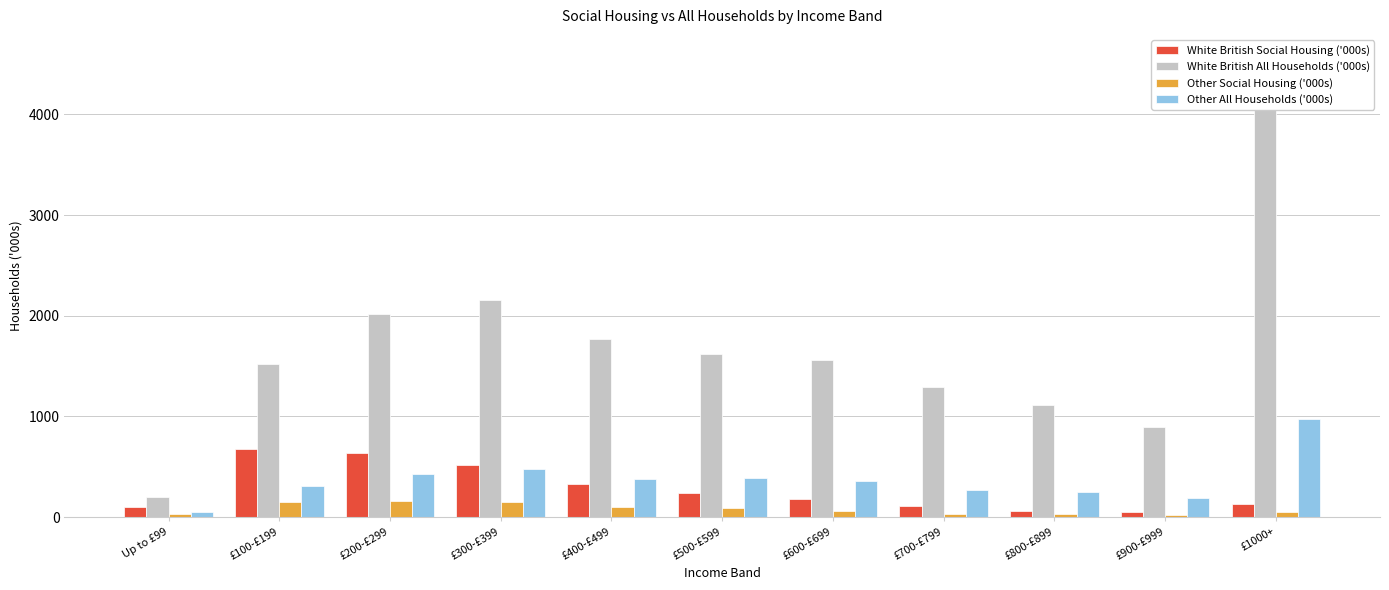

What is the total value across all series at £100-£199?

2654